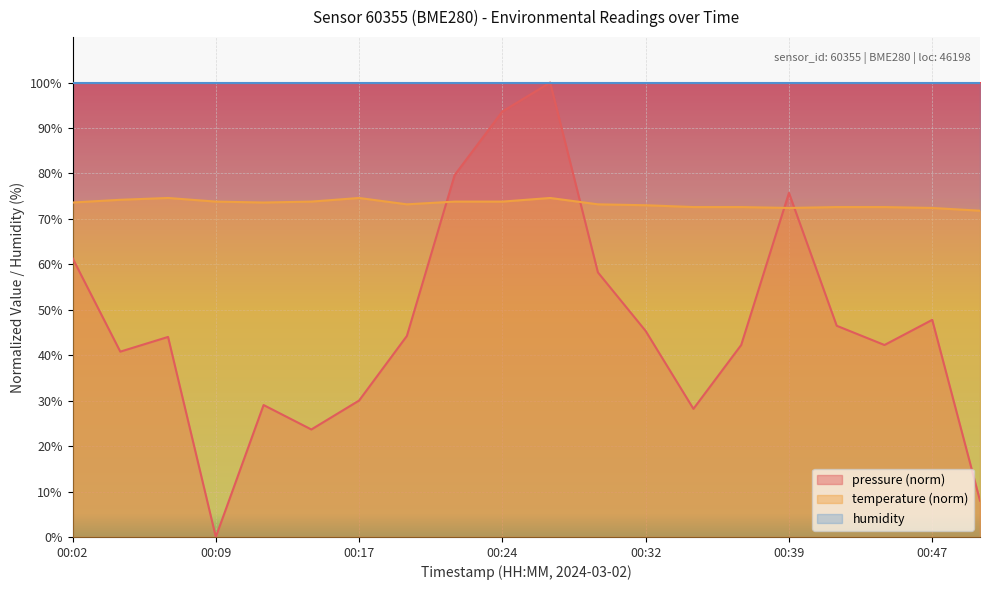

Does the chart display data point markers on the line(s)?

No